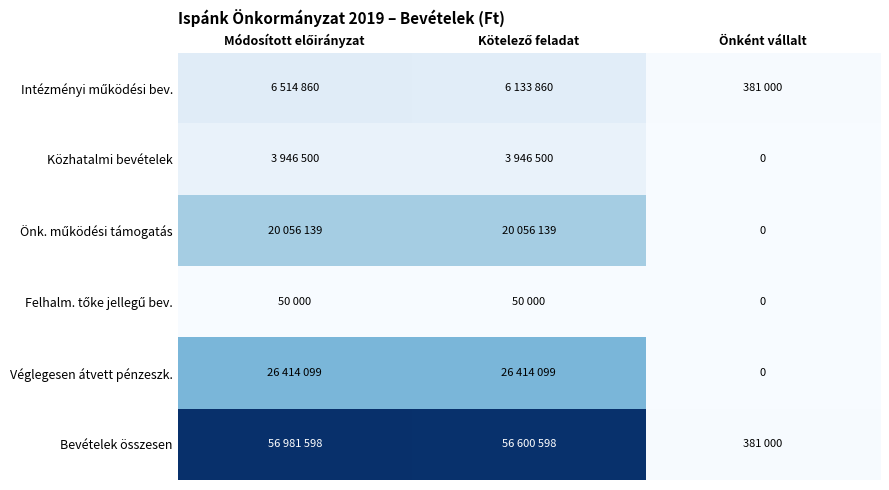

Is it true that Felhalm. tőke jellegű bev. equals 70616 at Módosított előirányzat?

False